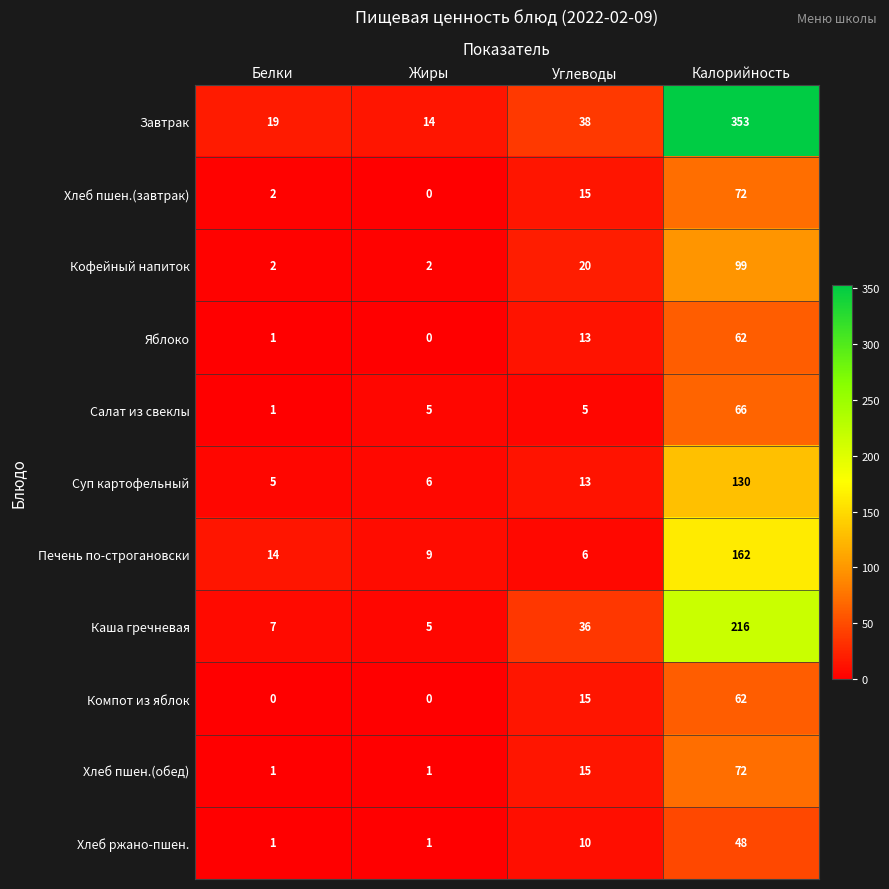

Rank the categories by Хлеб пшен.(завтрак) value from lowest to highest.

Жиры, Белки, Углеводы, Калорийность